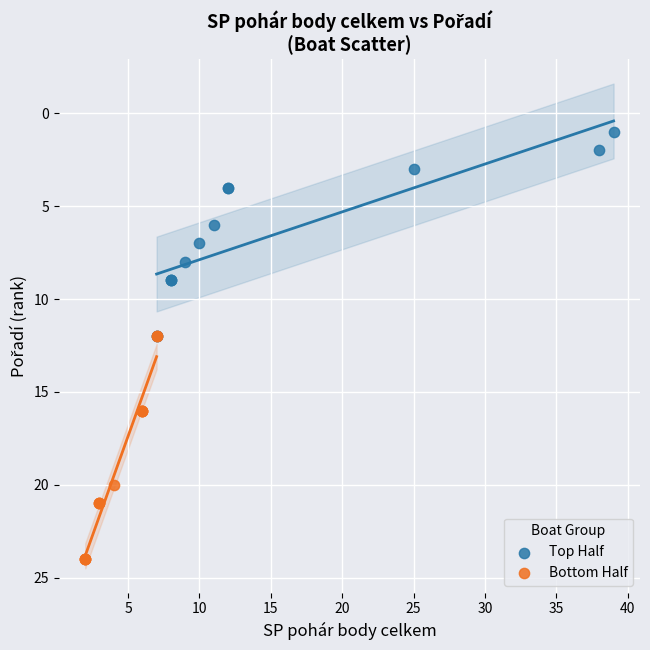

Which series has the largest Y range (max minus min)?

Bottom Half